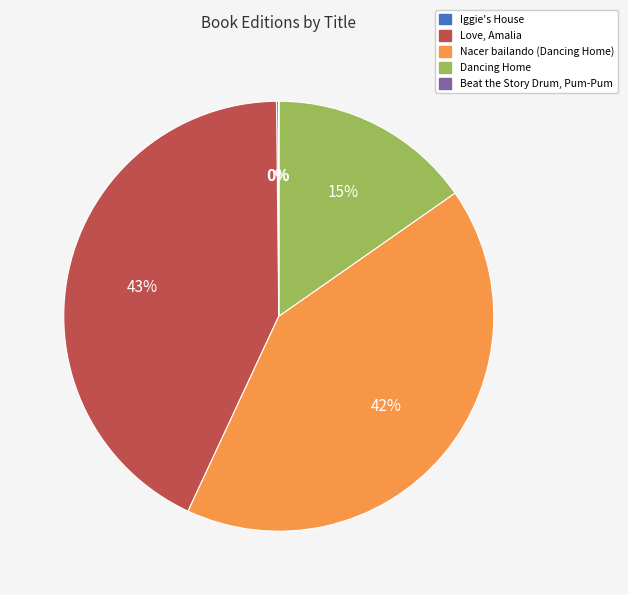

Is there a majority slice in this chart?

No